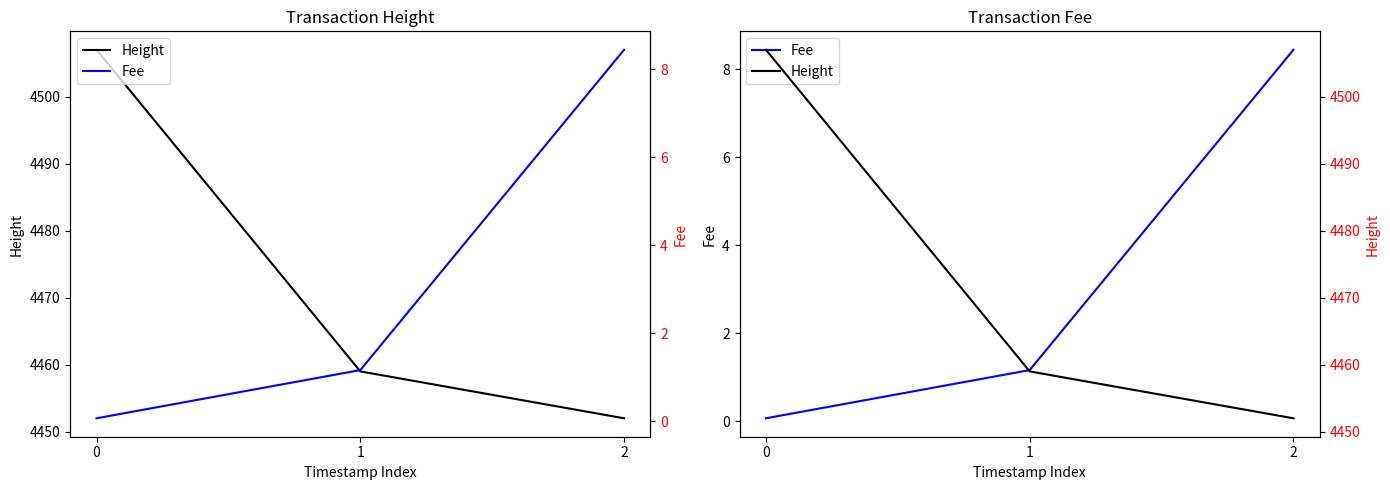

Which category has the highest value in the Fee series?

2